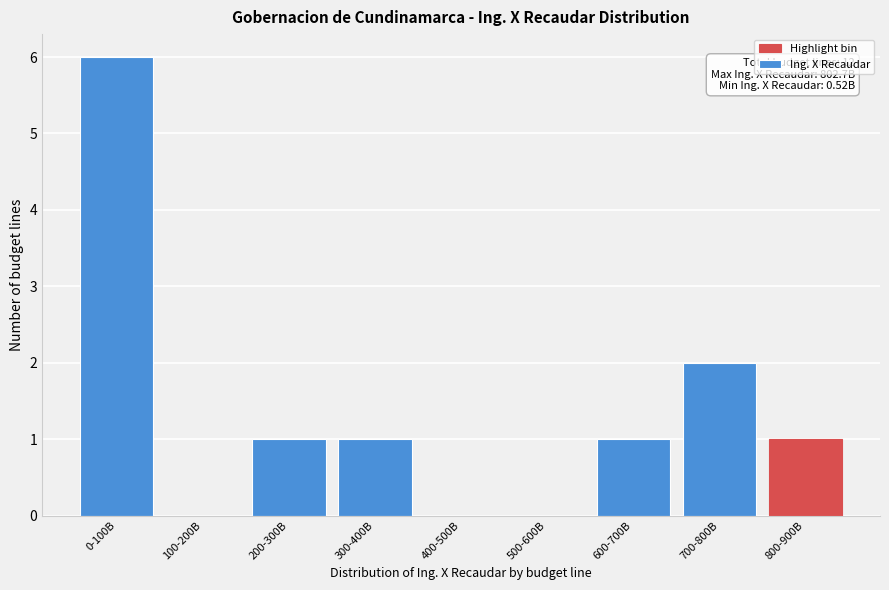

Reading left to right, what are all the values shown in this chart?

0-100B=6	100-200B=0	200-300B=1	300-400B=1	400-500B=0	500-600B=0	600-700B=1	700-800B=2	800-900B=1